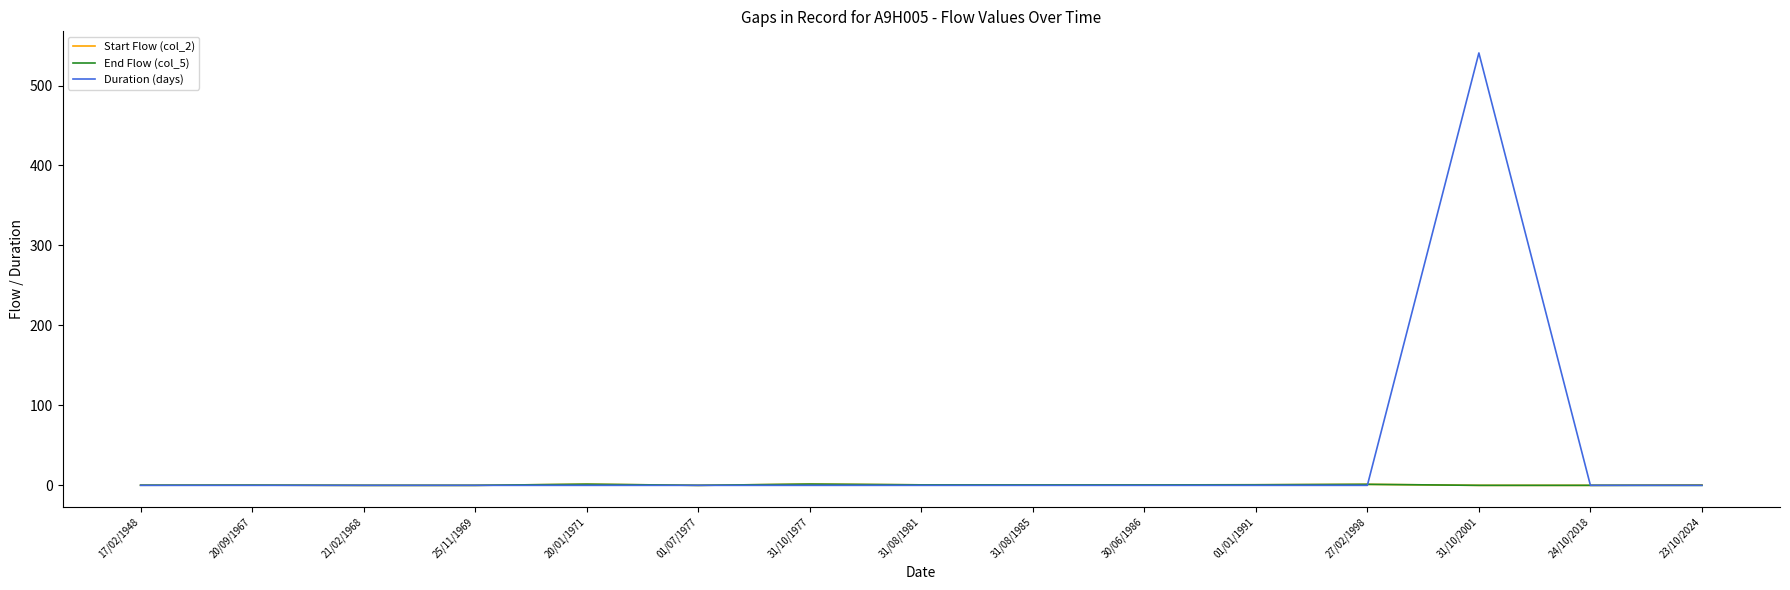

Which series has the largest total across all categories?

Duration (days)